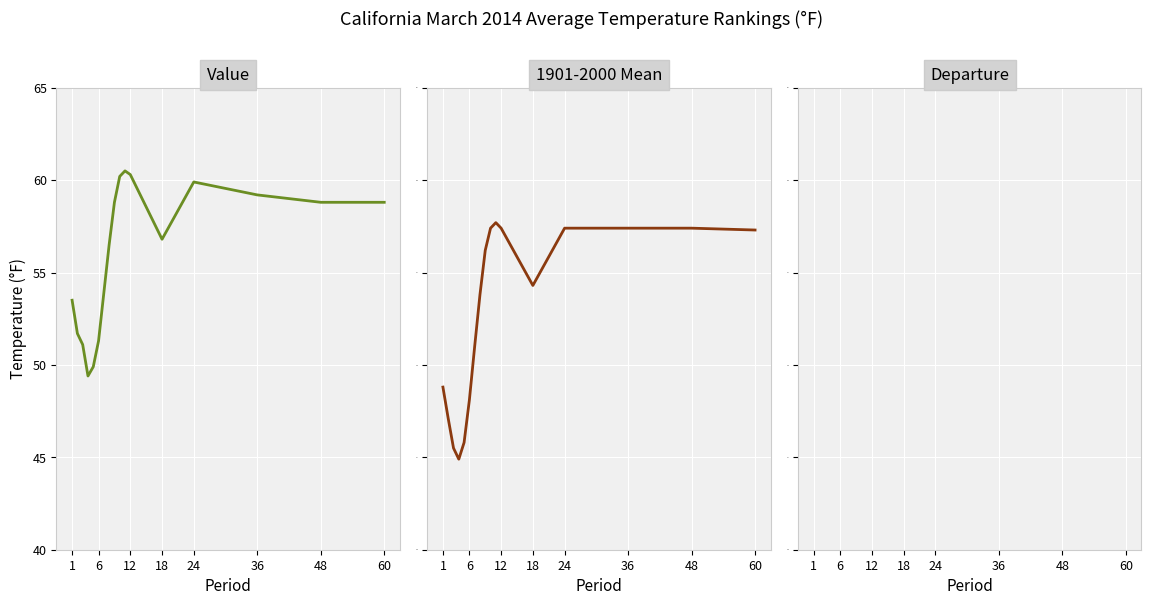

What is the average value of the 1901-2000 Mean series?

52.8